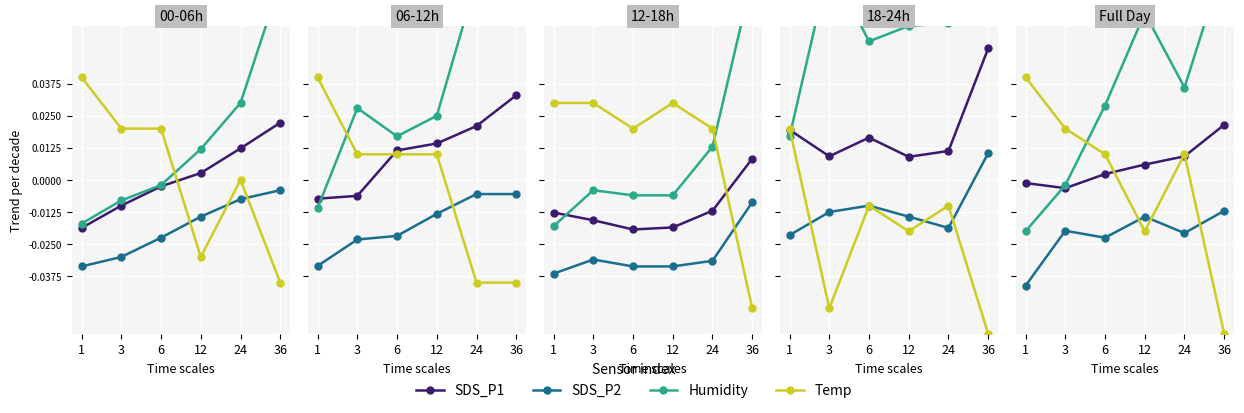

How many categories are shown in the chart?

6